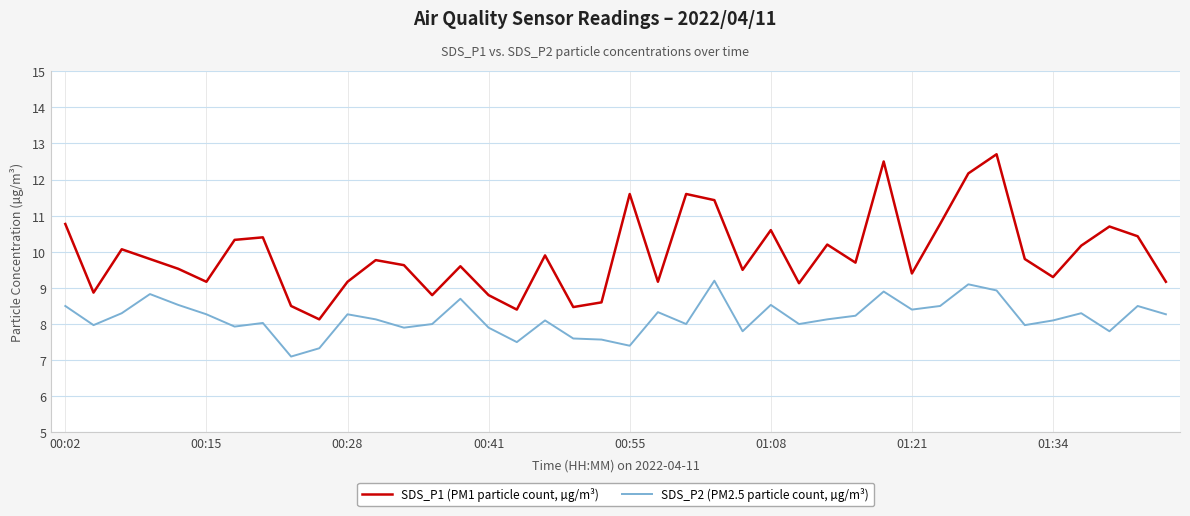

True or false: SDS_P1 (PM1 particle count, µg/m³) and SDS_P2 (PM2.5 particle count, µg/m³) intersect in this chart.

False